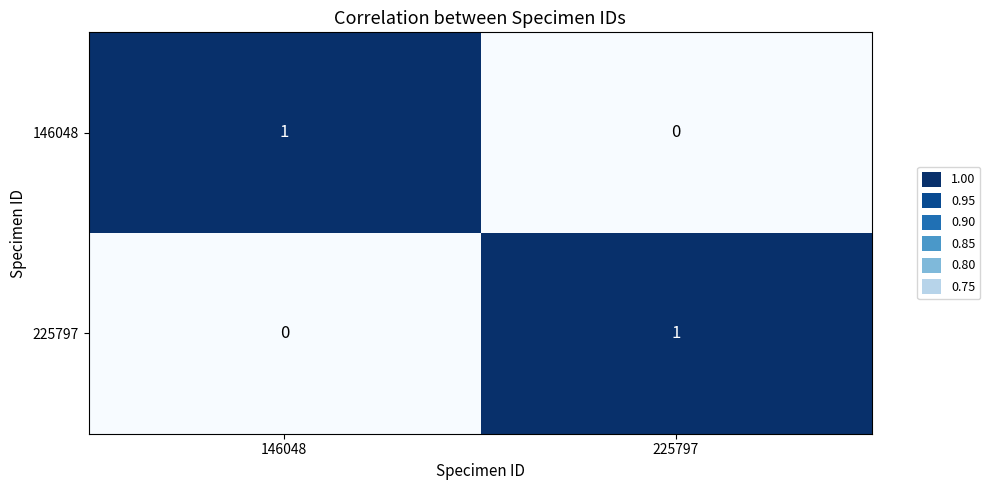

How many values in 146048 are above zero?

1